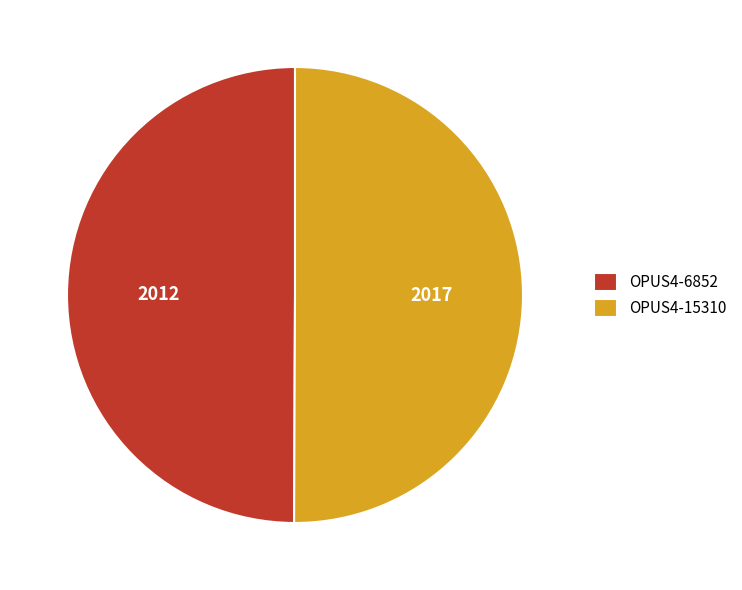

Do OPUS4-6852 and OPUS4-15310 together represent more than half of the pie?

Yes